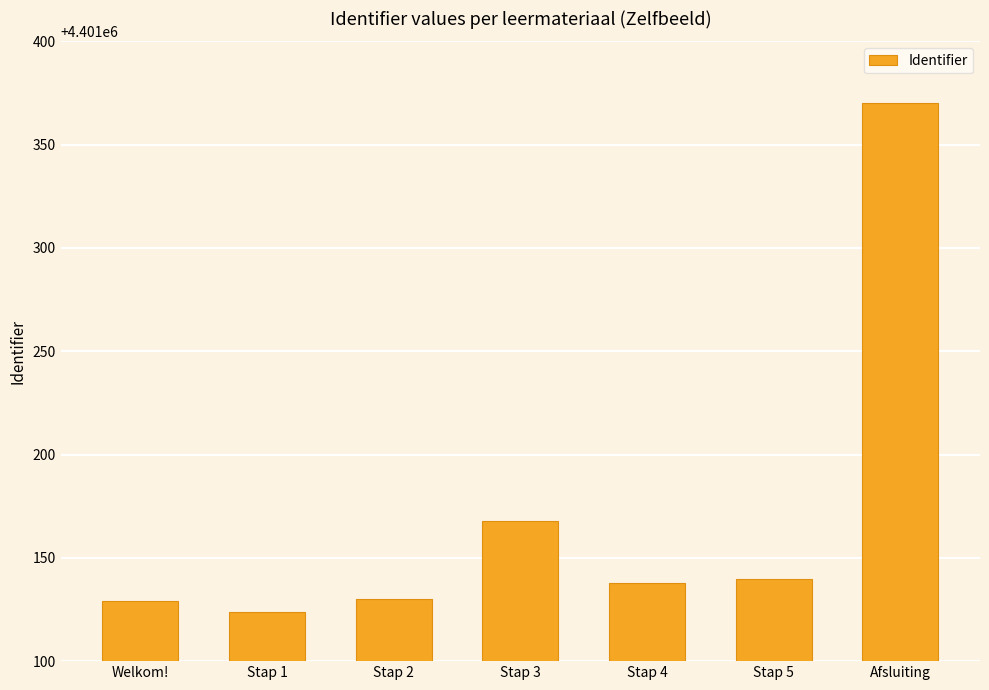

What is the difference between the values at Welkom! and Stap 5?

11